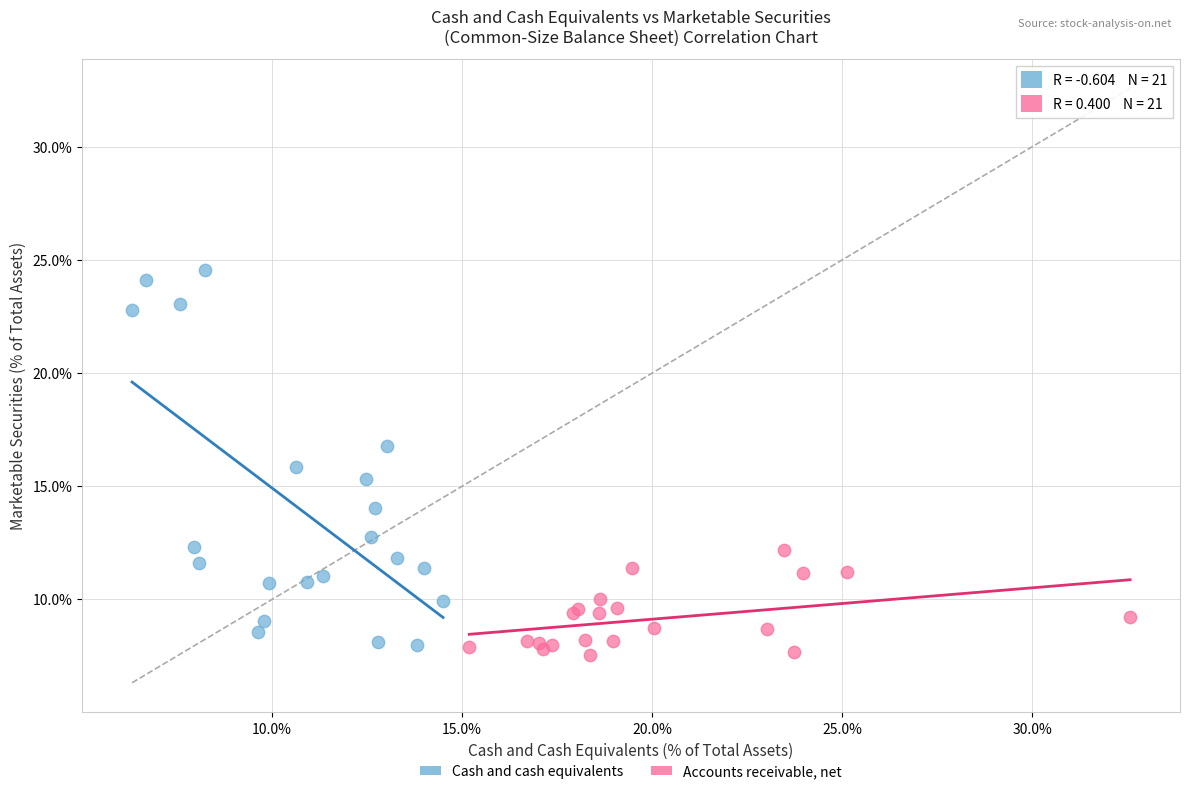

Which series has the widest spread of Y values?

Cash and cash equivalents